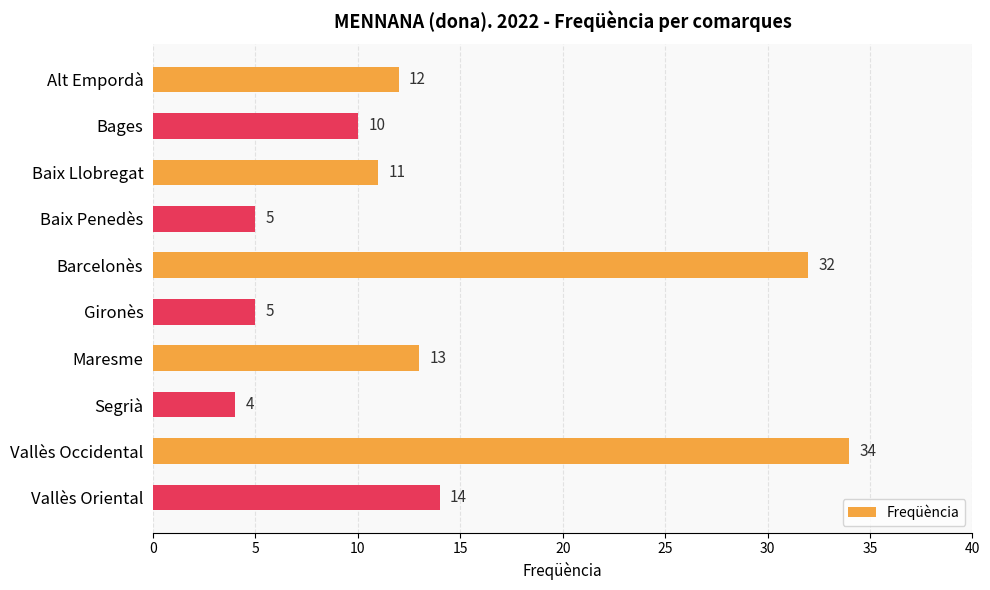

Are the bars horizontal?

Yes